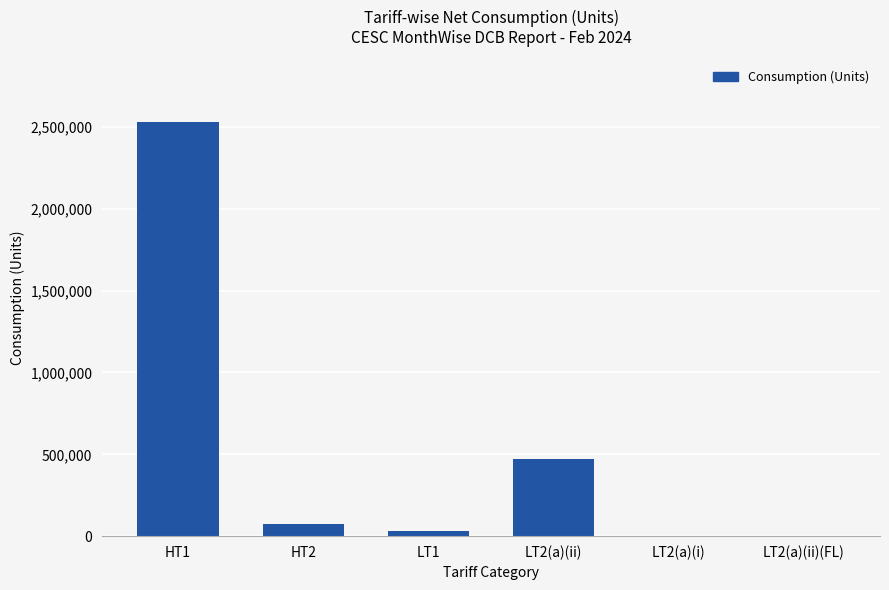

True or false: the data shows 473934 at LT2(a)(ii).

True